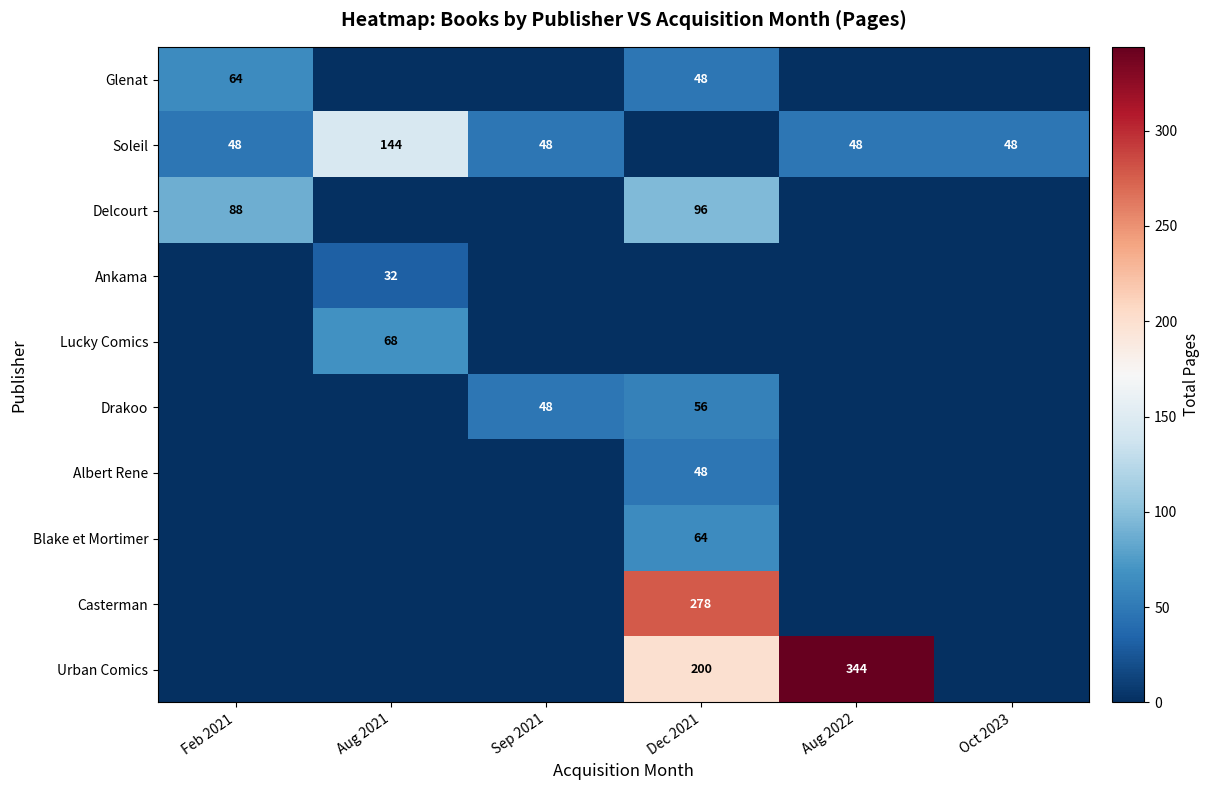

The Delcourt series shows 67 at Dec 2021. True or false?

False